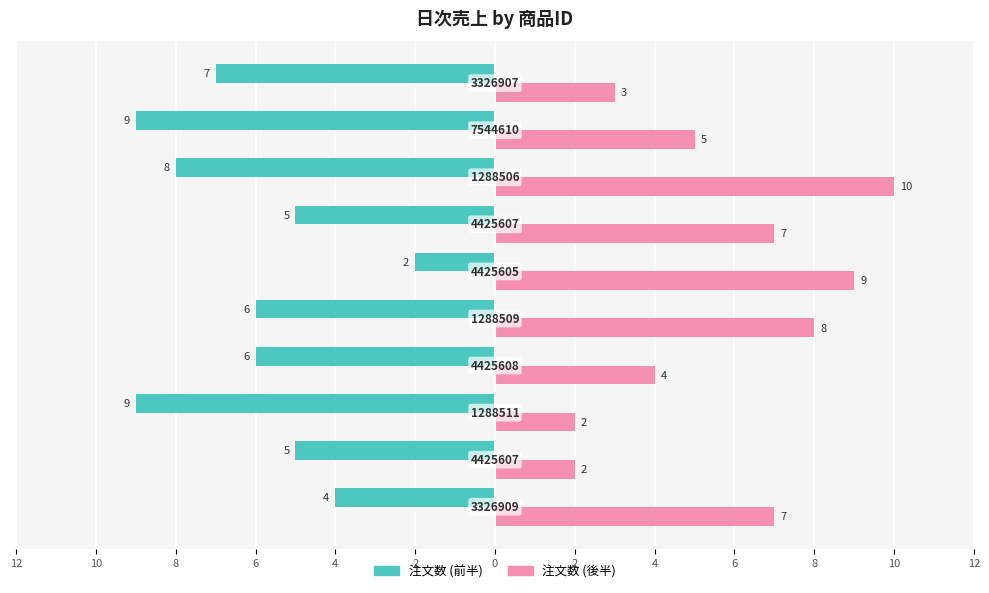

What are all the series names shown in the legend?

注文数 (前半), 注文数 (後半)